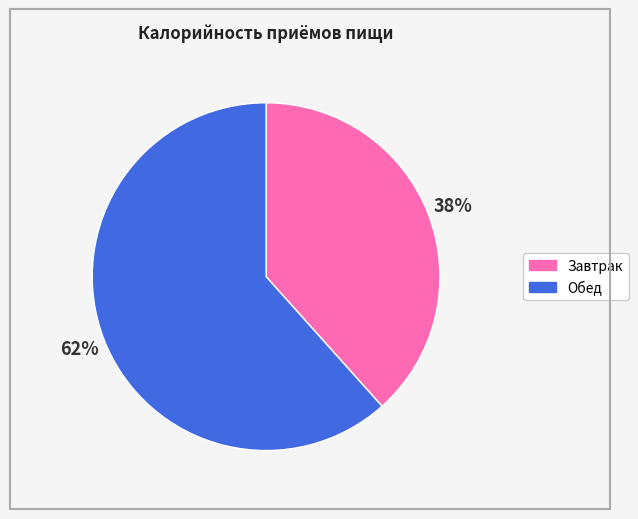

The Обед slice represents 52% of the pie. True or false?

False